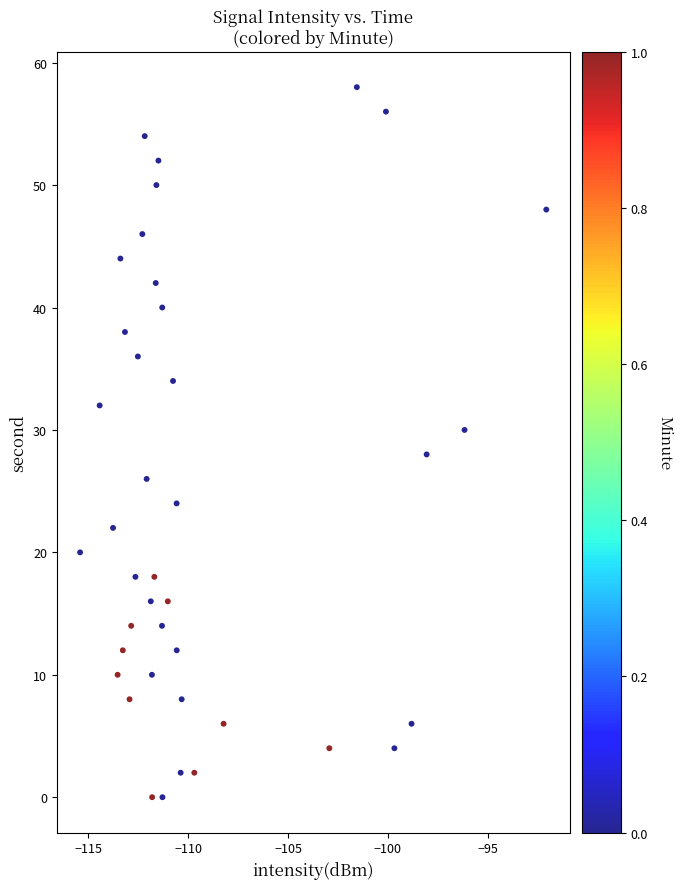

What is the range of Y values (max minus min)?

58